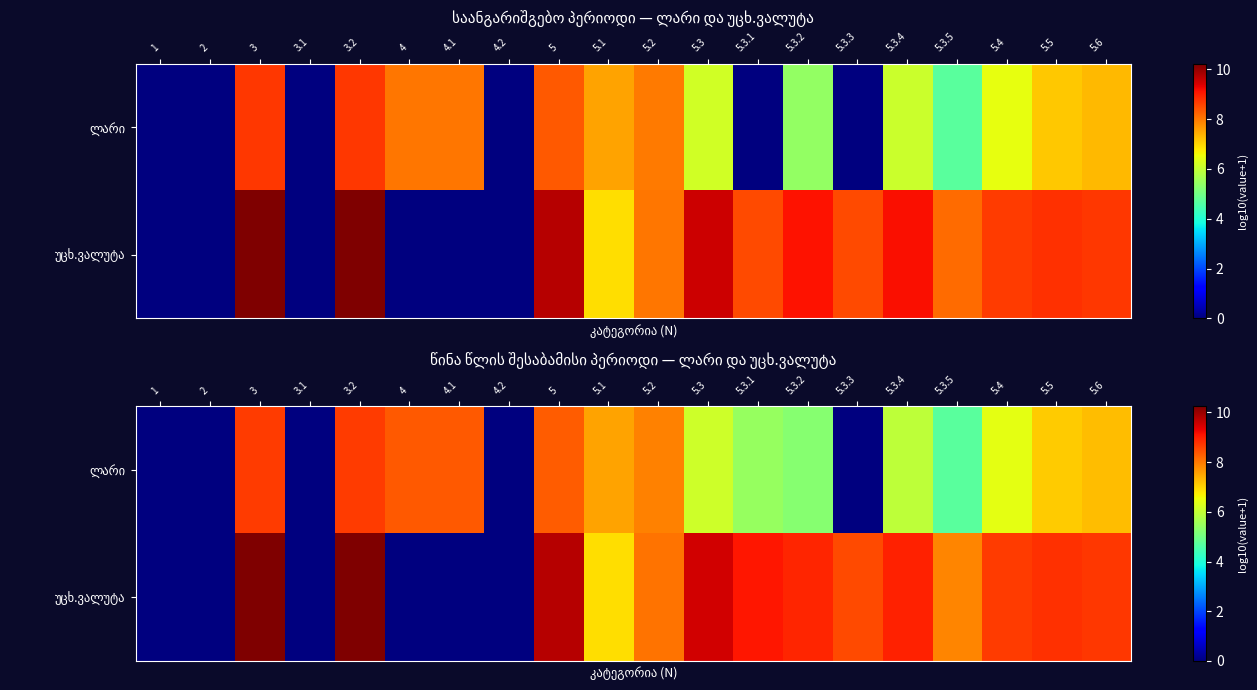

At which category is the sum across all series the highest?

3